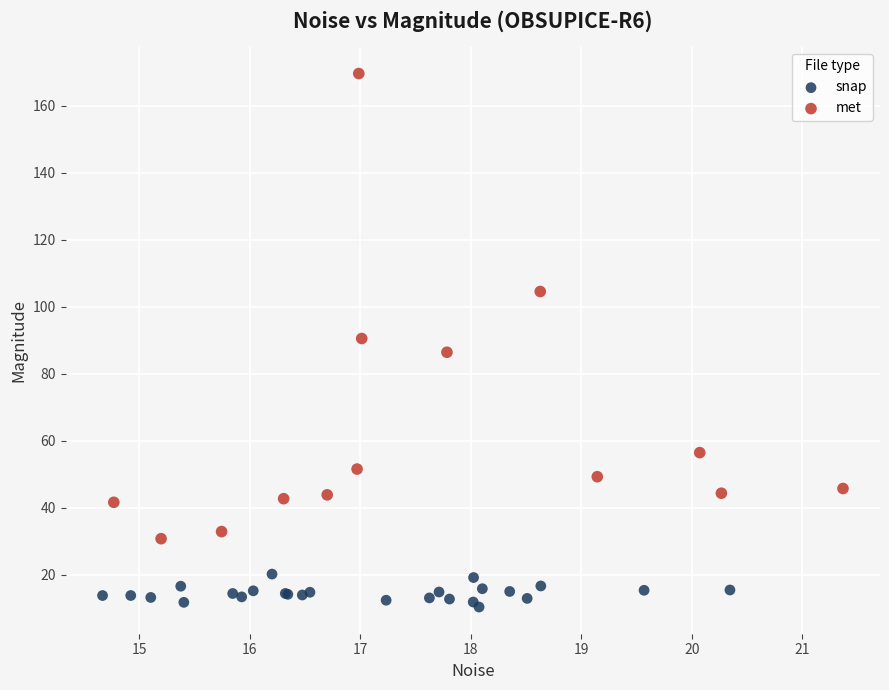

Which series contains the highest Y value?

met